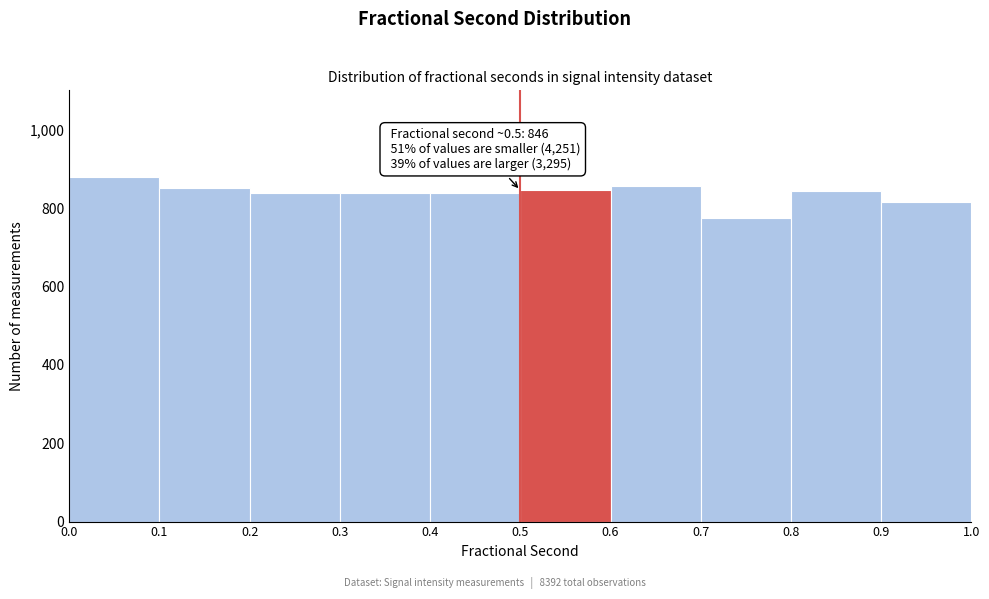

Over which range of the x-axis is the bar tallest?

0.0 to 0.1